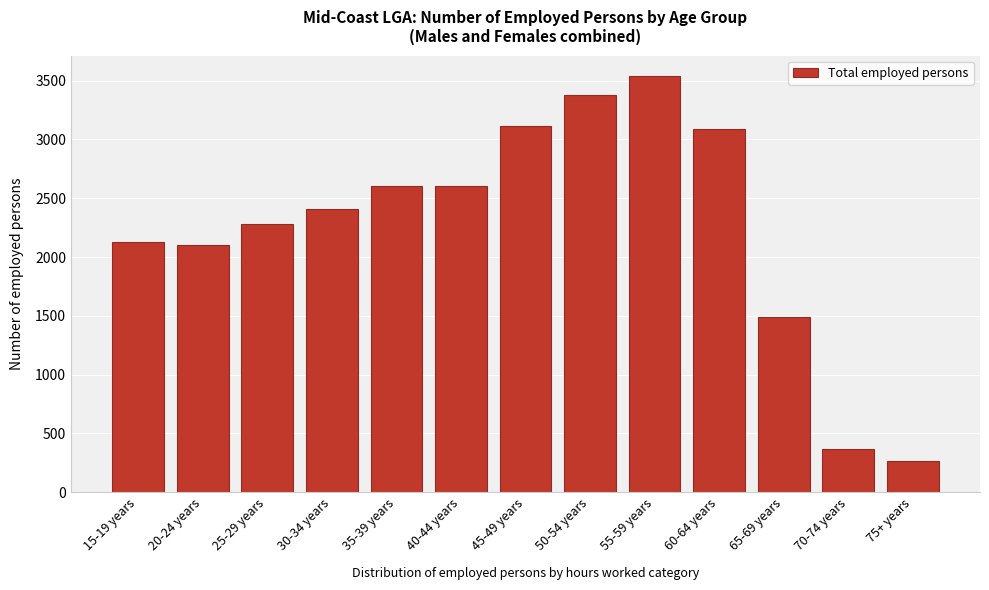

What is the sum of the values at 60-64 years and 45-49 years?

6203